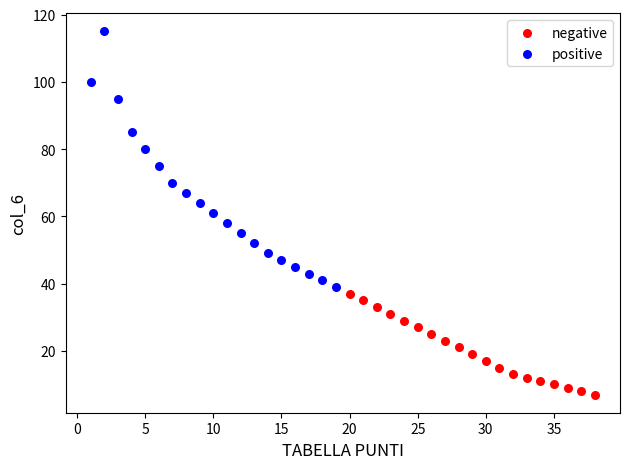

Which series reaches the maximum Y coordinate?

positive